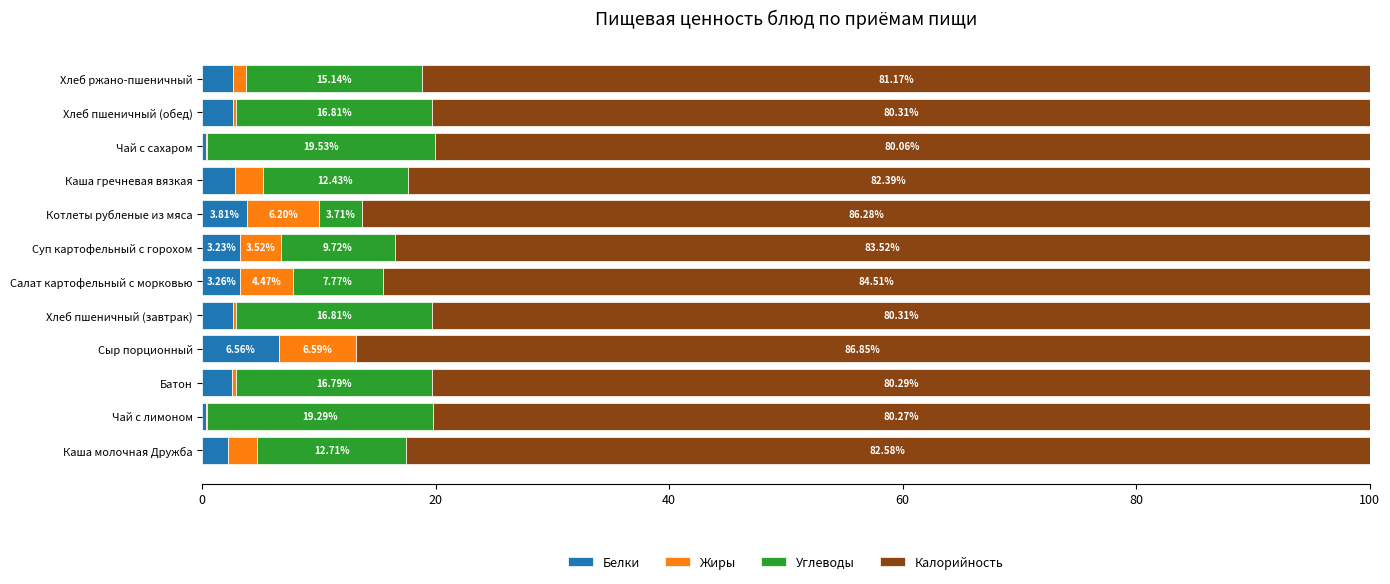

What is the total value across all series at Каша гречневая вязкая?

100.0